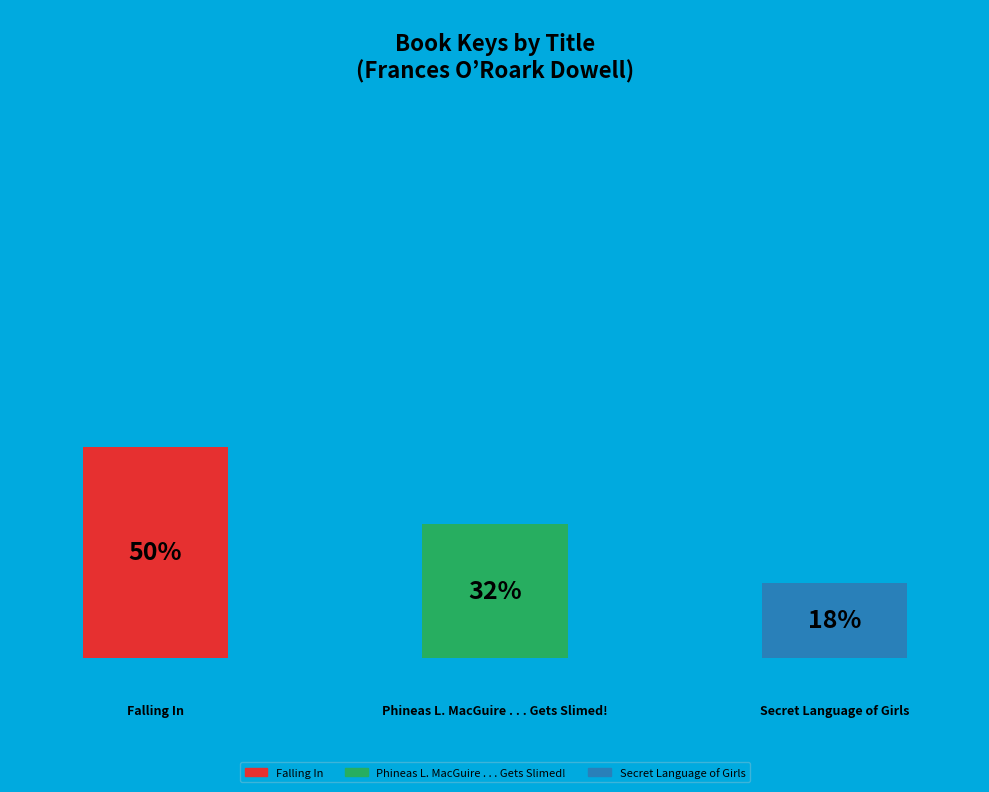

The Phineas L. MacGuire . . . Gets Slimed! slice represents 32% of the pie. True or false?

True